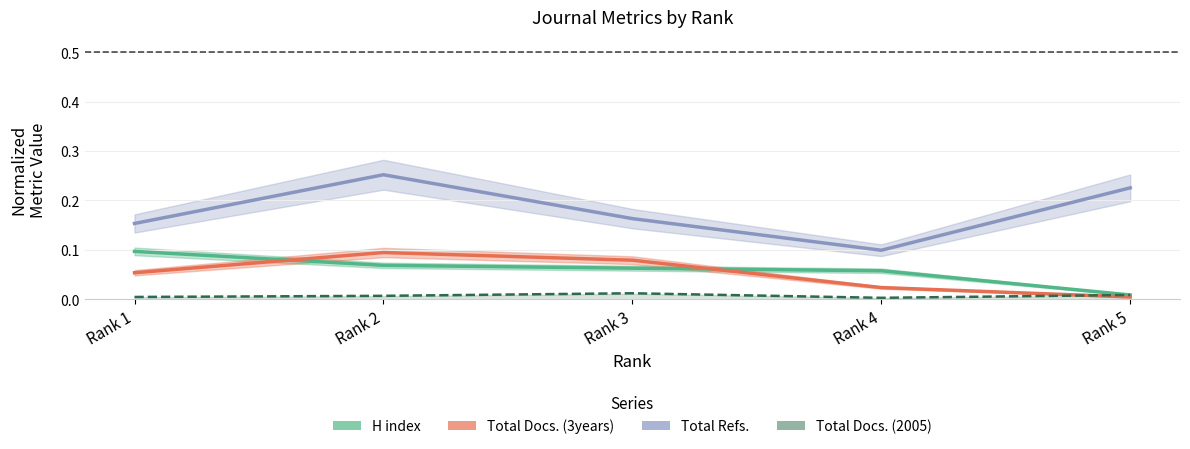

The H index series shows 0.1 at Rank 1. True or false?

True